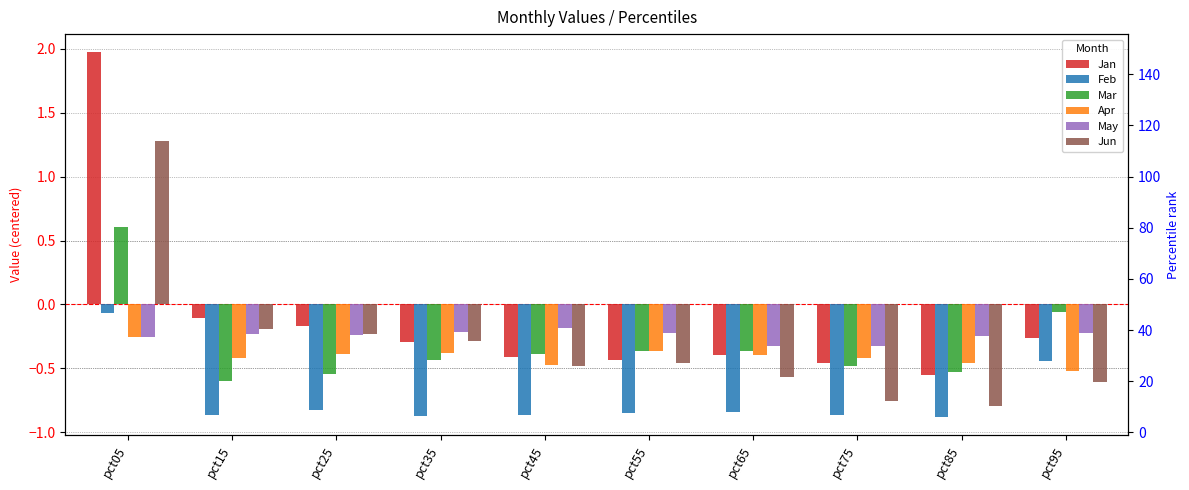

Is it true that May equals -0.2 at pct95?

True